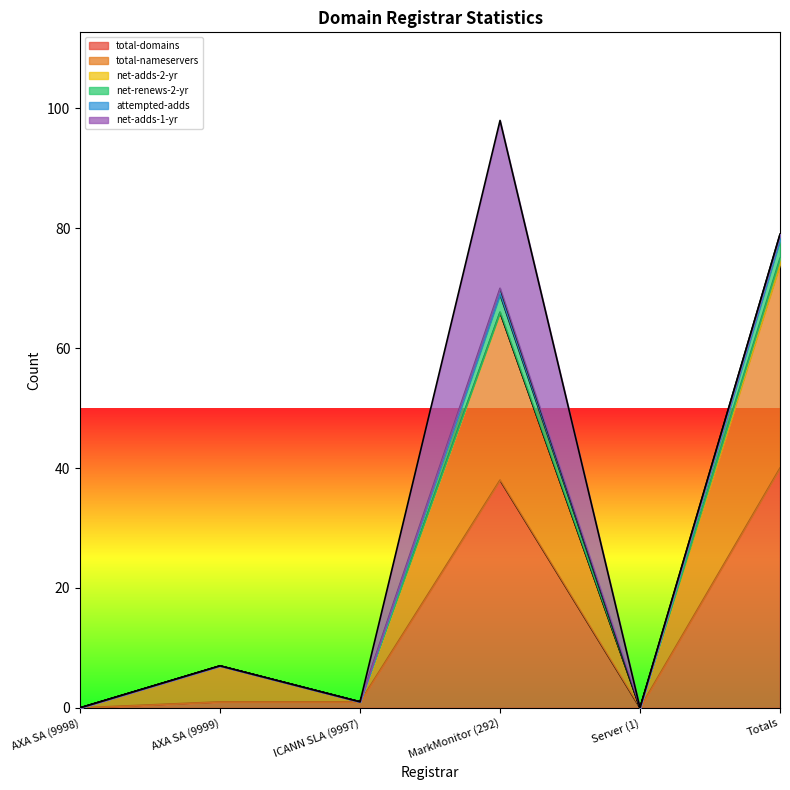

True or false: net-renews-2-yr has a value of 11 at AXA SA (9999).

False